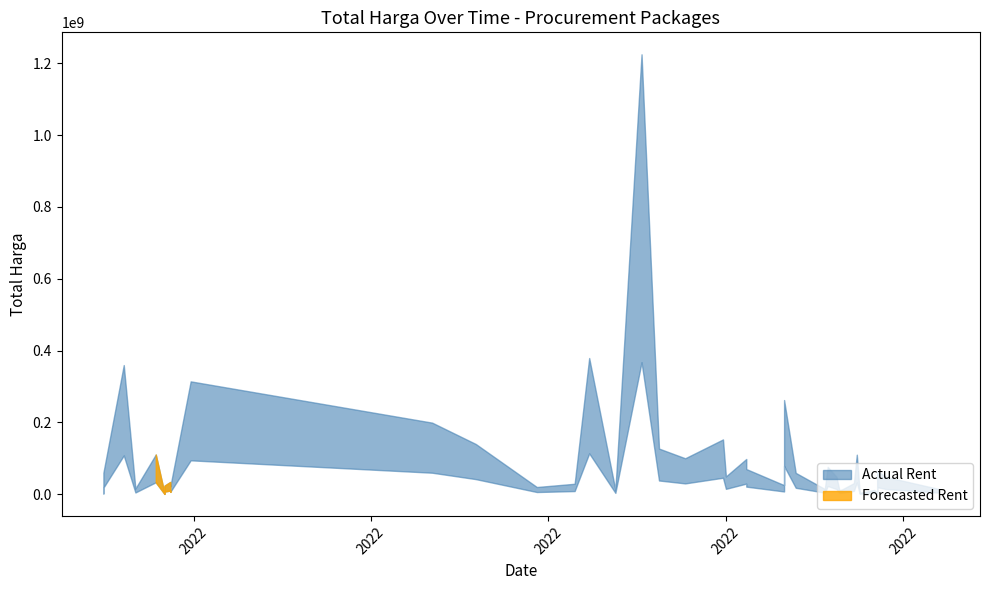

At which category does Forecasted Rent reach its first local peak?

35